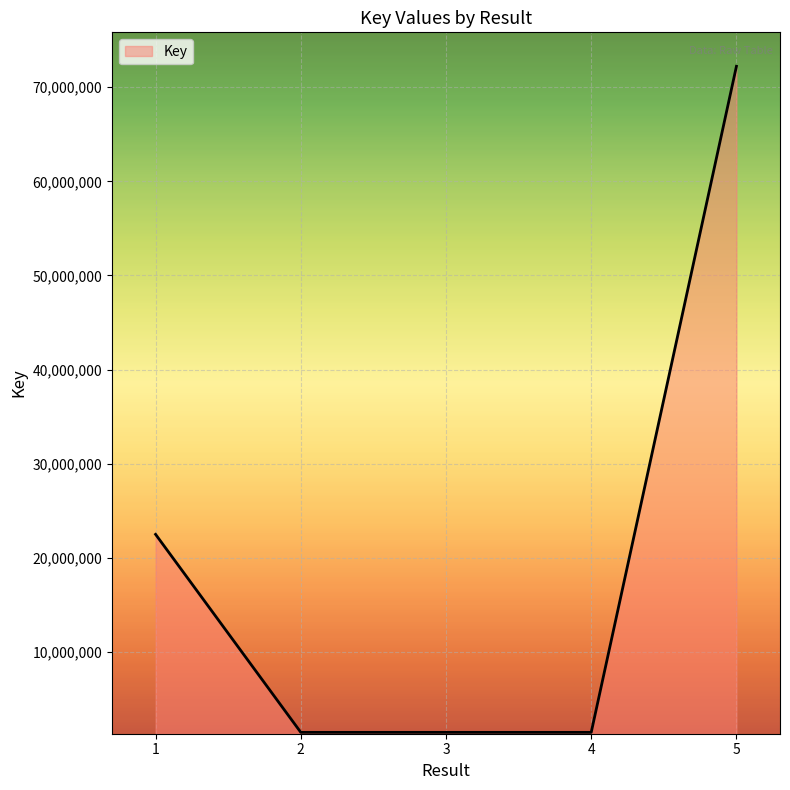

The value at 2 is 1438639. True or false?

True